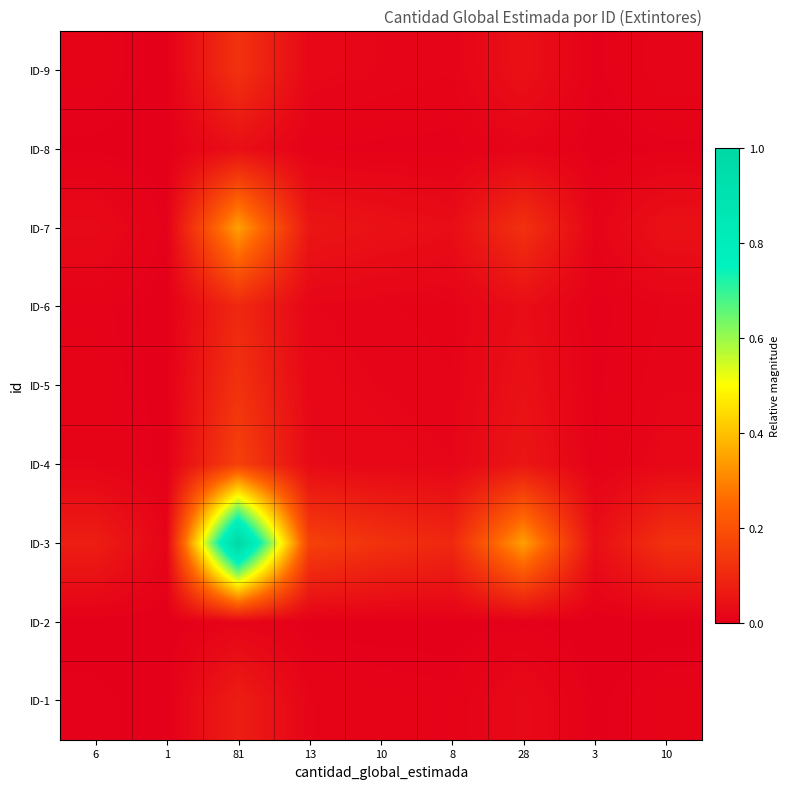

Count the number of data series in this chart.

9